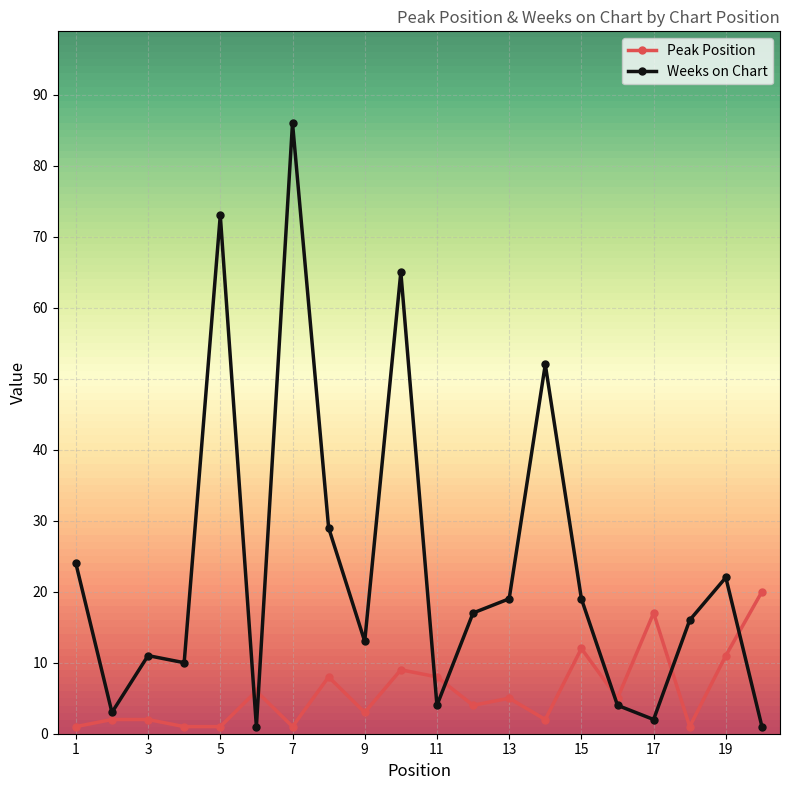

How many series are shown in this chart?

2